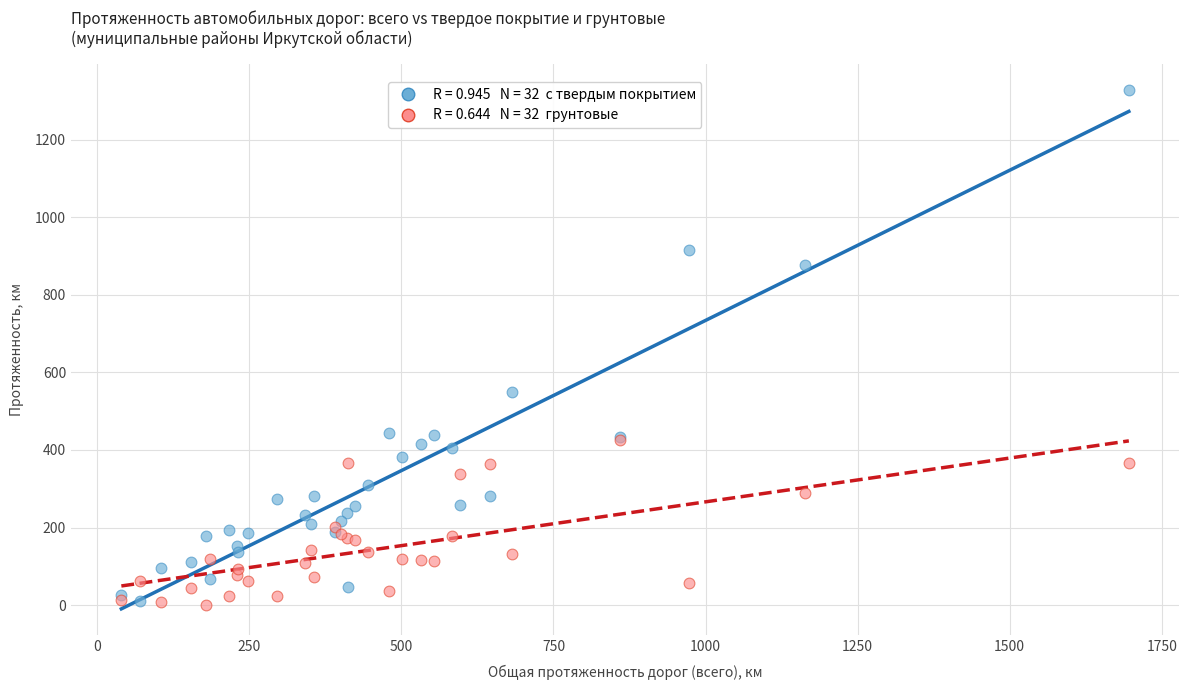

Across all series, what Y value is closest to 664?

549.8